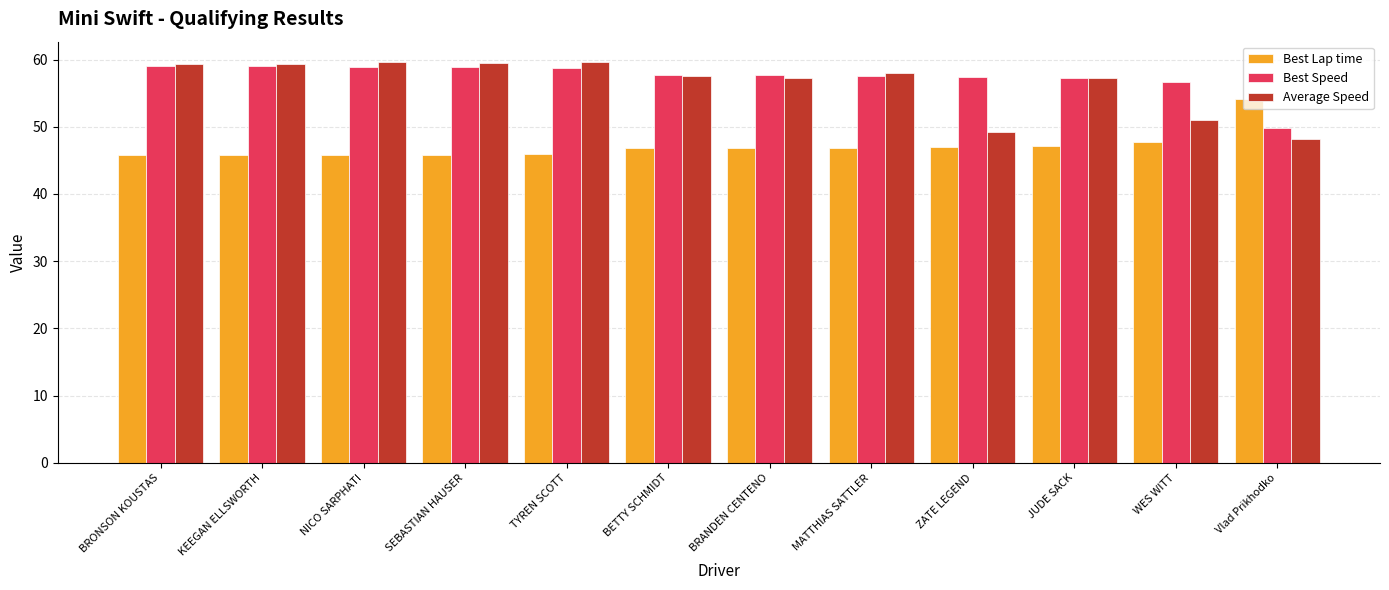

What is the sum of all Average Speed values?

675.8